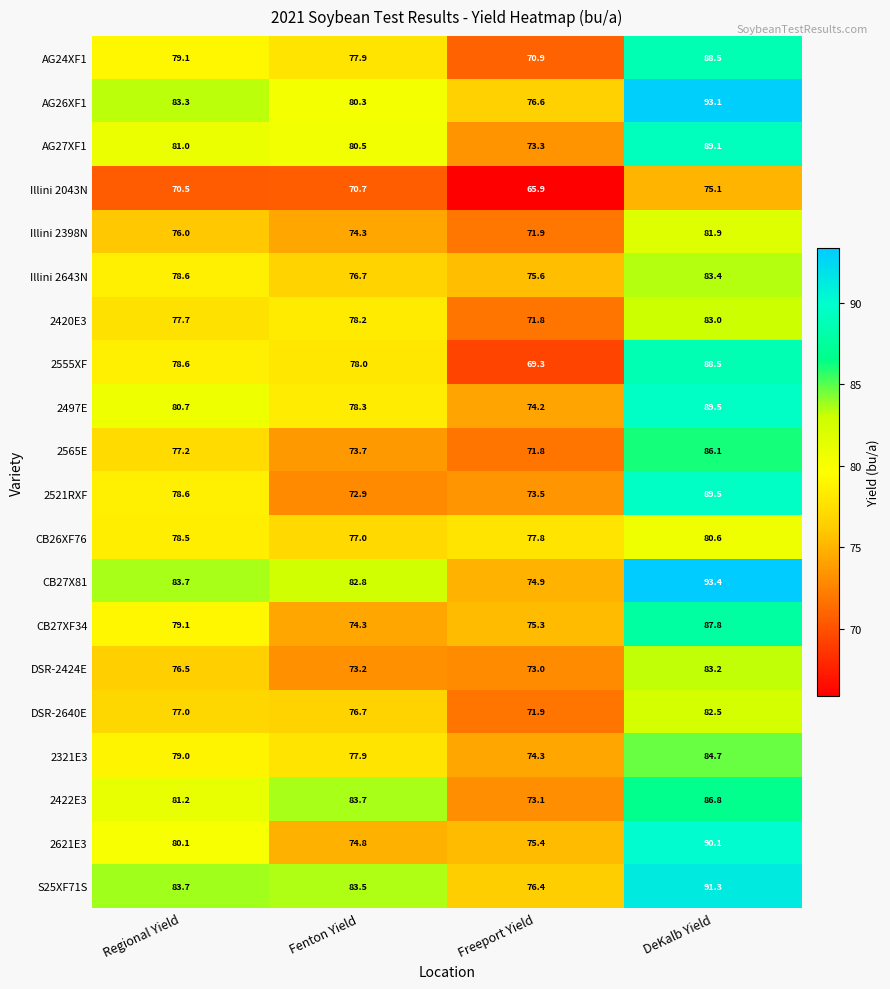

Which series changed the most between Fenton Yield and DeKalb Yield?

2521RXF